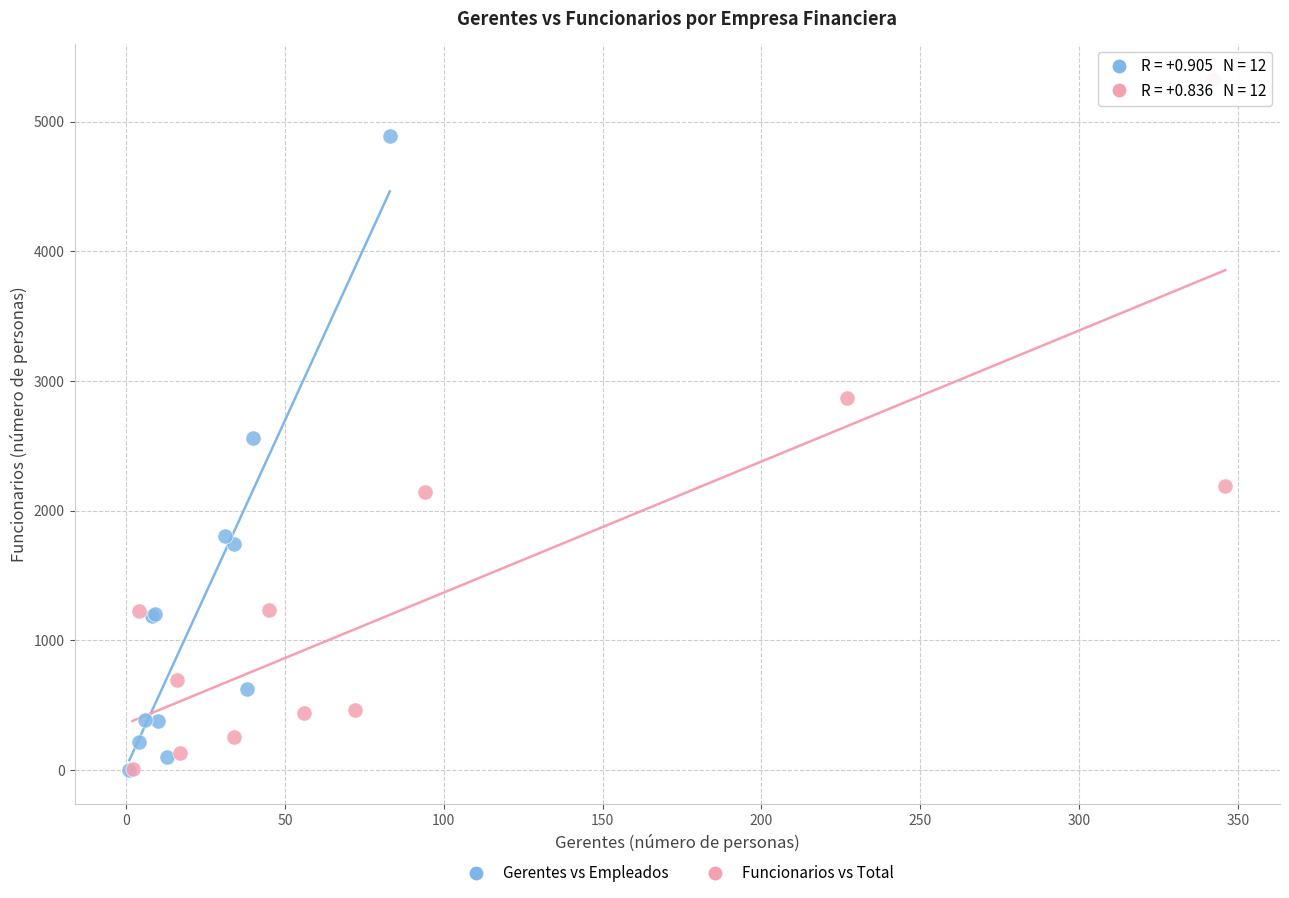

Which series contains the highest Y value?

Funcionarios vs Total